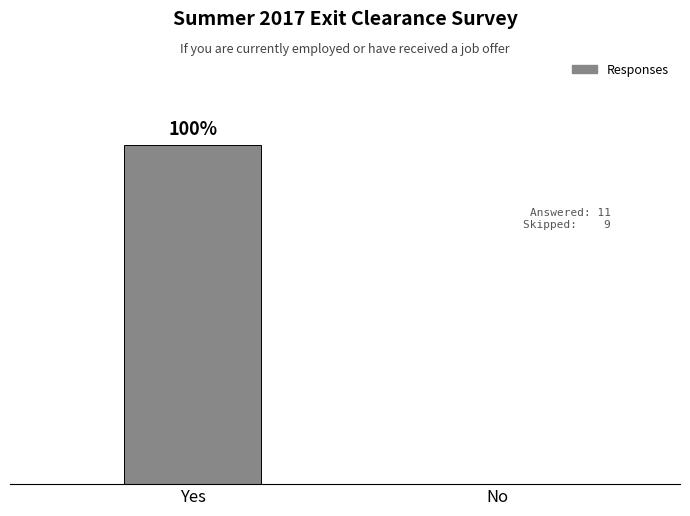

List the labels in order of value, largest first.

Yes, No